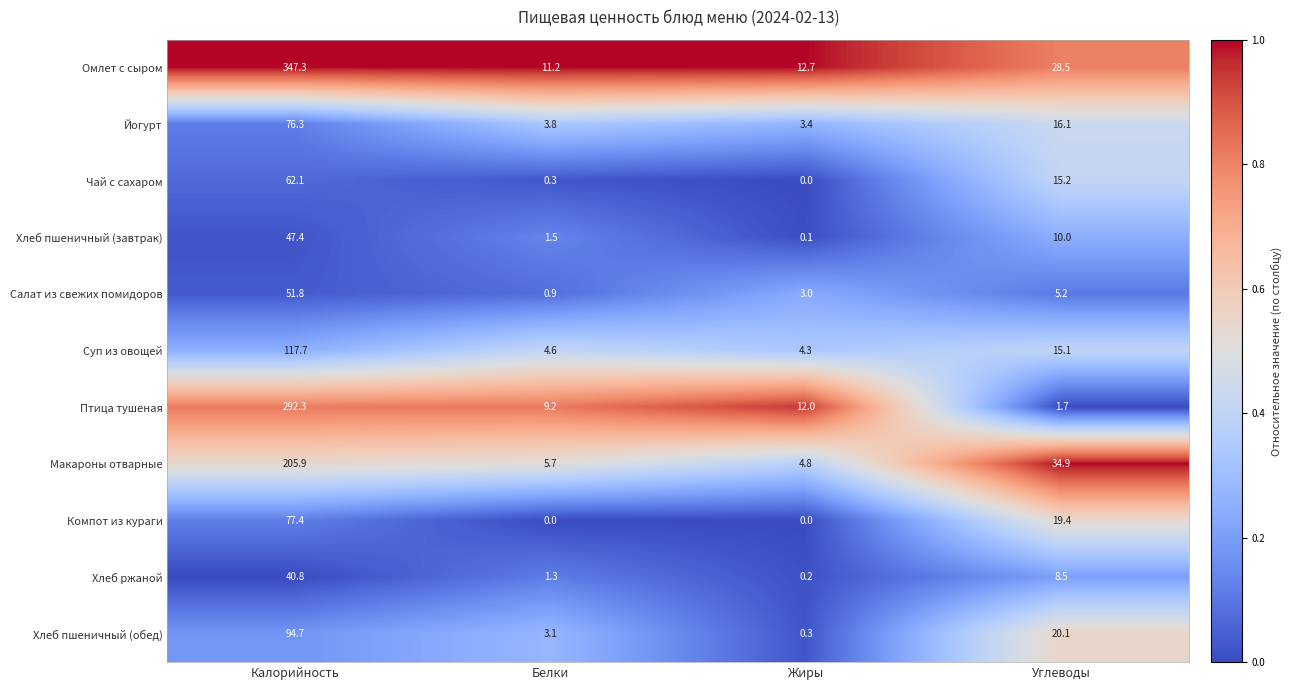

What is the sum of the Хлеб пшеничный (завтрак) values at Белки and Жиры?

1.6